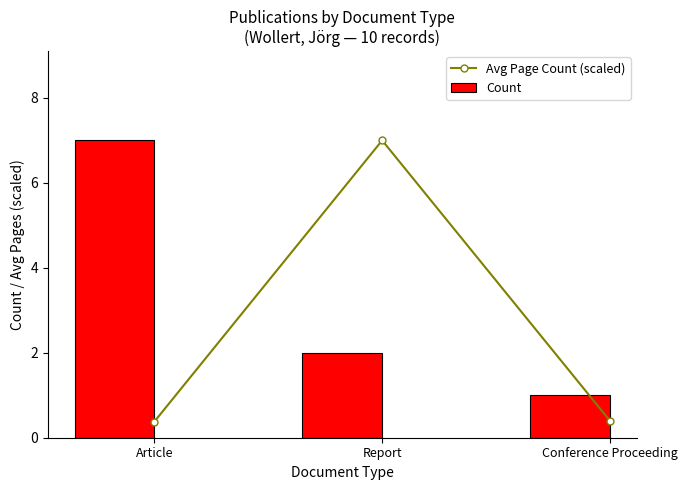

Which label corresponds to the largest value in the chart?

Report